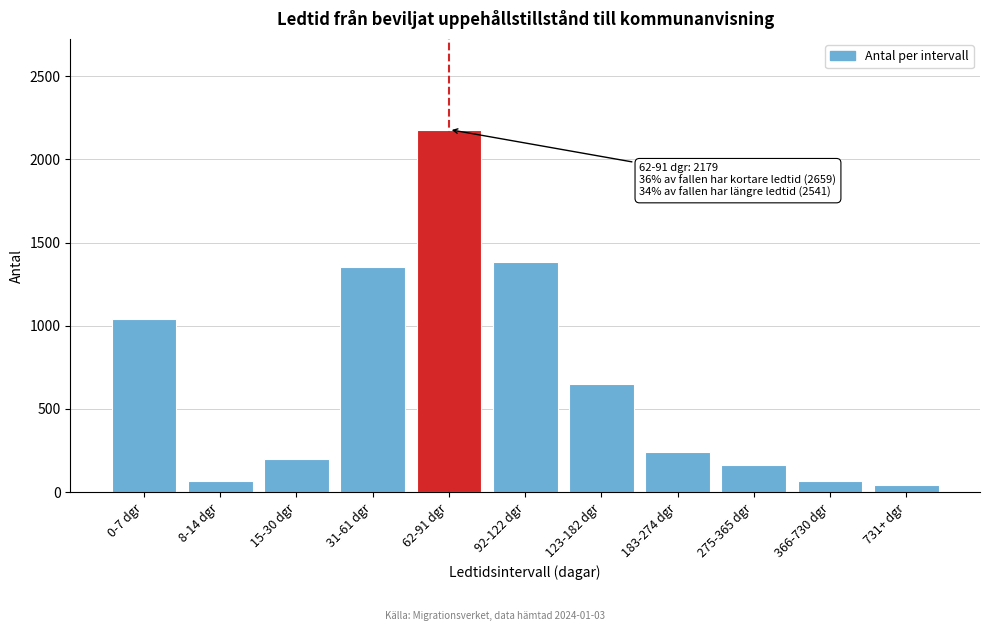

What is the sum of all values?

7379